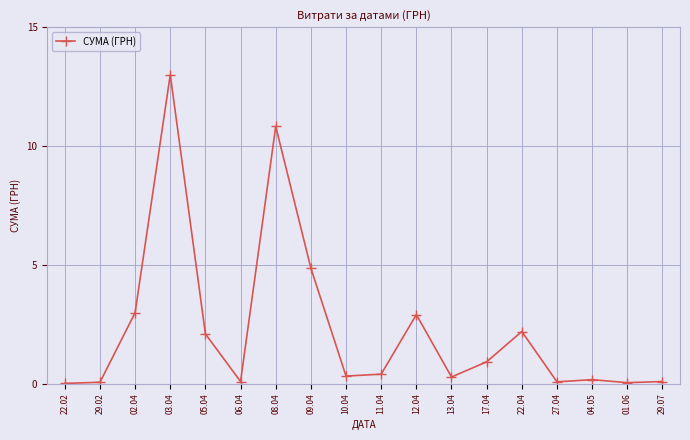

True or false: the data has more than 2 interior local peaks.

True